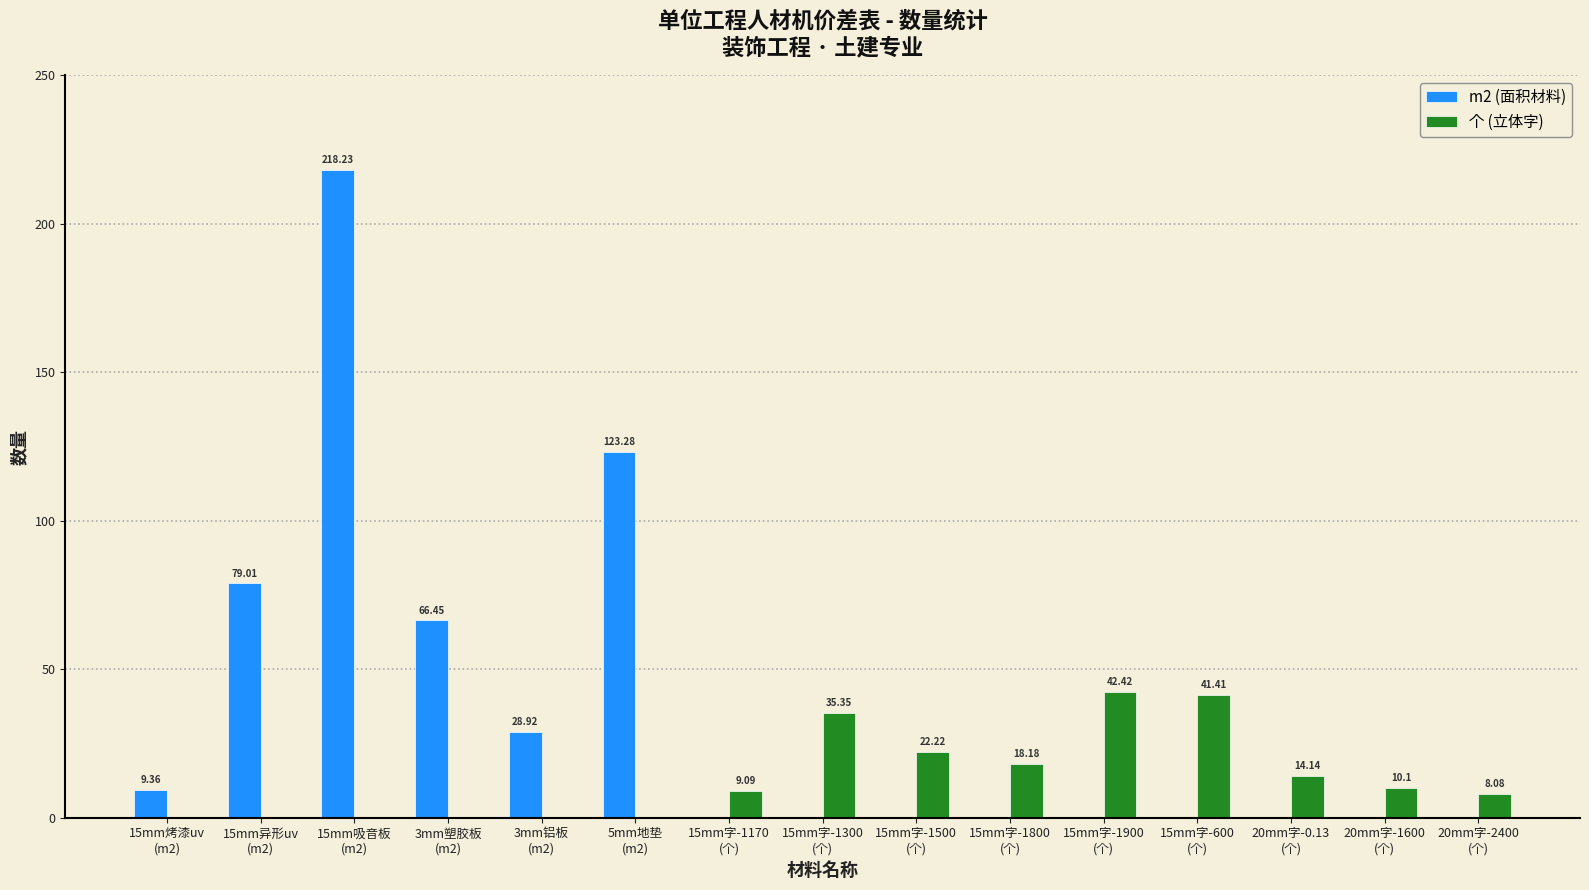

Is the value of m2 (面积材料) at 3mm铝板
(m2) greater than the value of 个 (立体字) at 15mm字-1300
(个)?

No